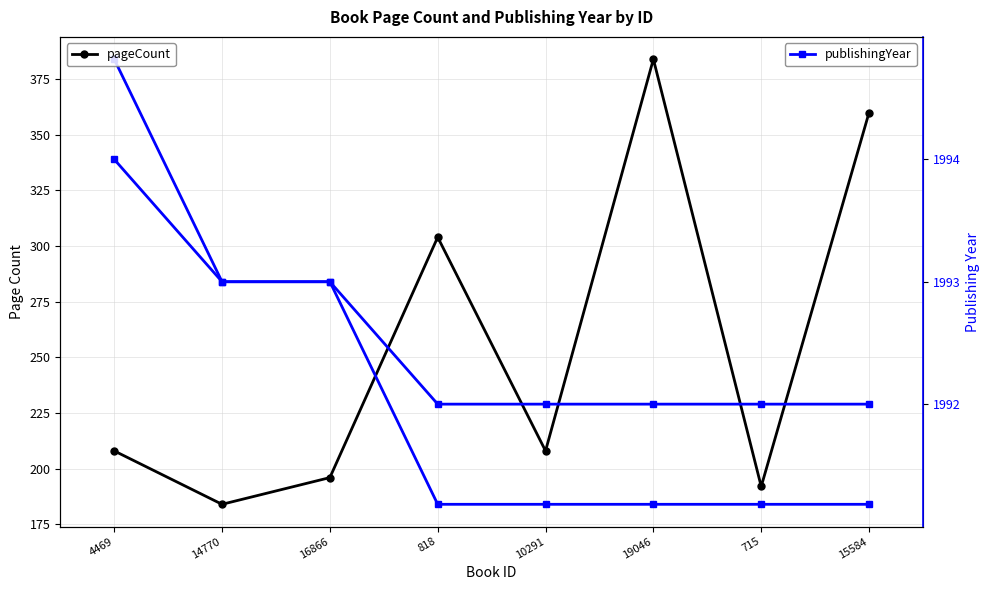

What is the label of the 5th point from the left?

10291